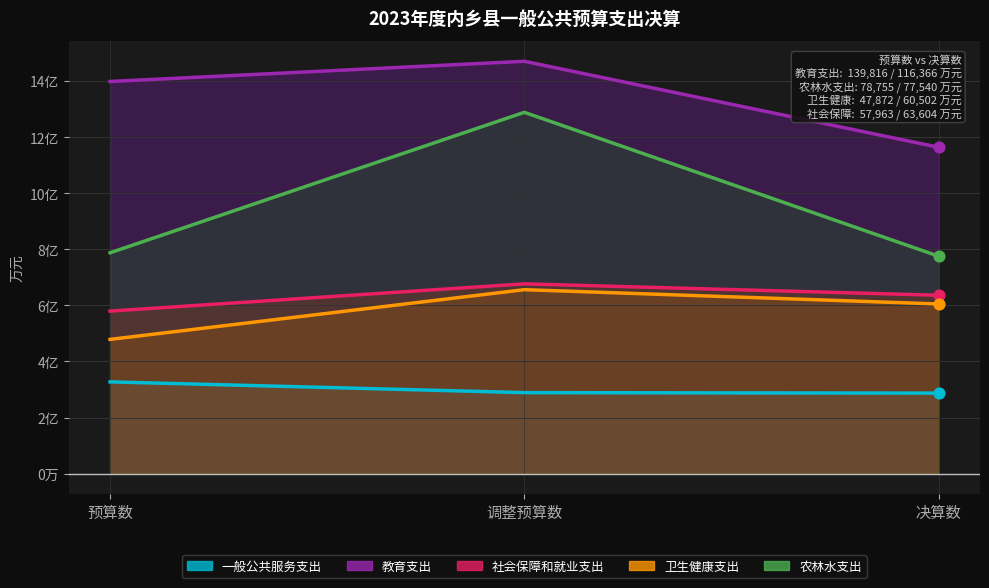

Which series has the largest Y range (max minus min)?

农林水支出